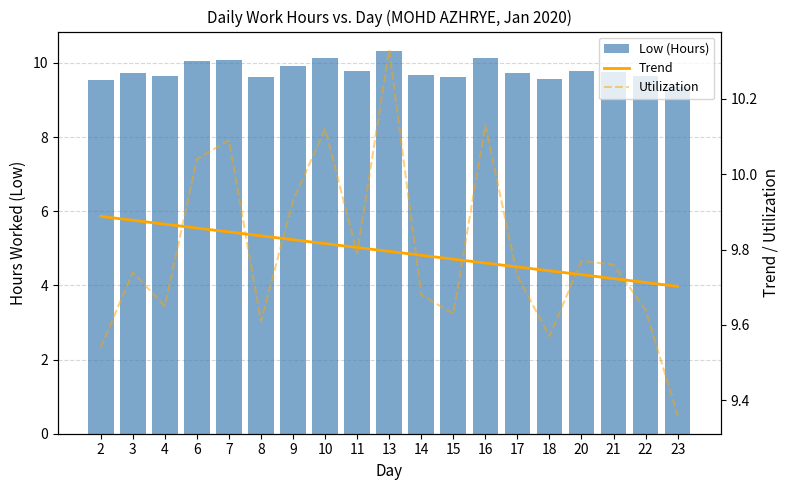

Reading left to right, what are all the values shown in this chart?

Low (Hours): 9.5	9.7	9.7	10.0	10.1	9.6	9.9	10.1	9.8	10.3	9.7	9.6	10.1	9.7	9.6	9.8	9.8	9.6	9.4
Trend: 9.9	9.9	9.9	9.9	9.8	9.8	9.8	9.8	9.8	9.8	9.8	9.8	9.8	9.8	9.7	9.7	9.7	9.7	9.7
Utilization: 9.5	9.7	9.7	10.0	10.1	9.6	9.9	10.1	9.8	10.3	9.7	9.6	10.1	9.7	9.6	9.8	9.8	9.6	9.4